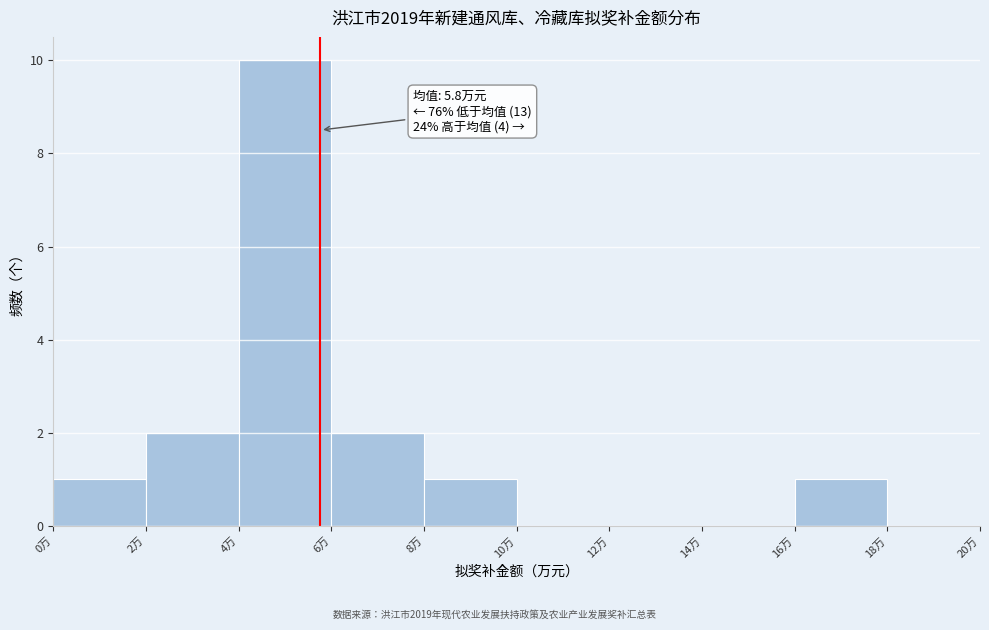

Which range on the x-axis has the tallest bar?

4 to 6